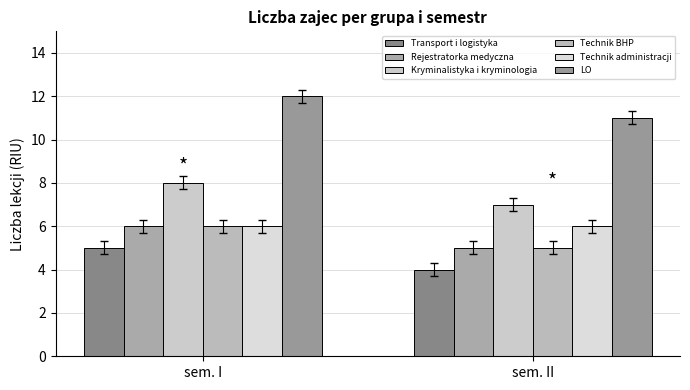

What are all the series names shown in the legend?

Transport i logistyka, Rejestratorka medyczna, Kryminalistyka i kryminologia, Technik BHP, Technik administracji, LO